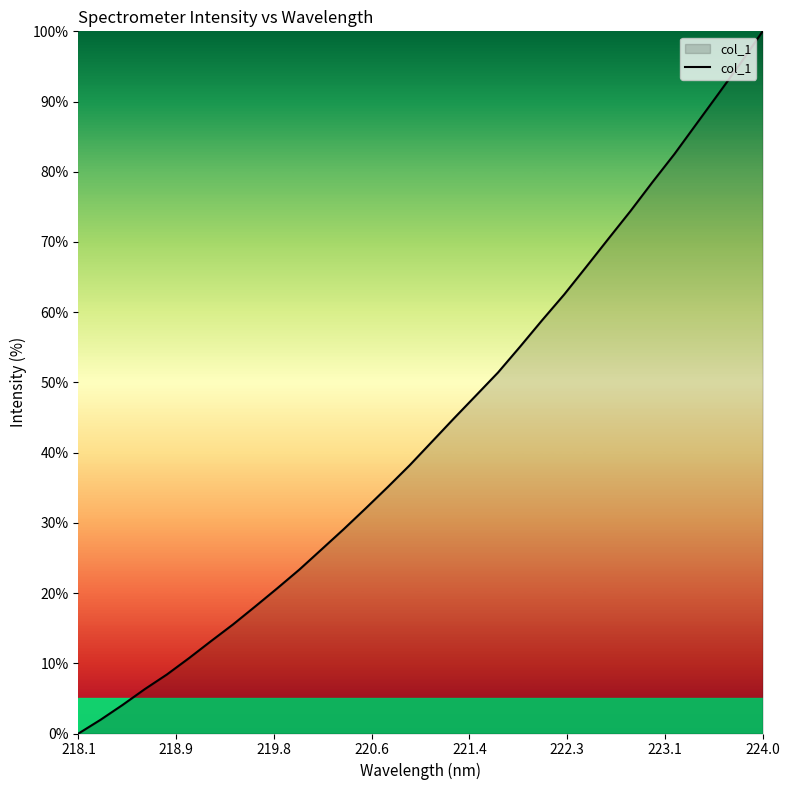

What is the difference between the maximum and minimum values?

100.0